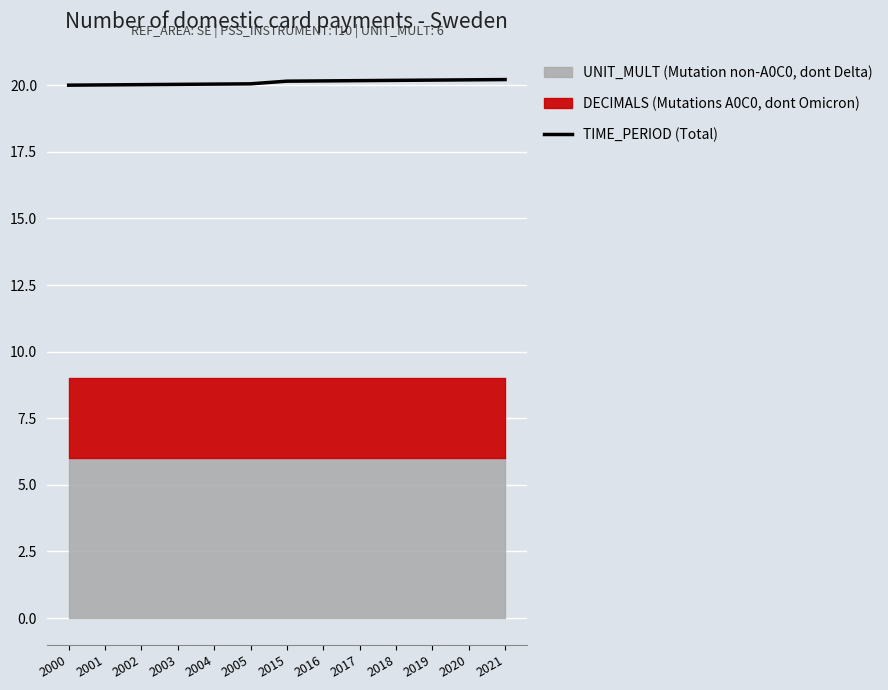

Approximately how many times larger is the value at 2000 compared to 2016?

1.0